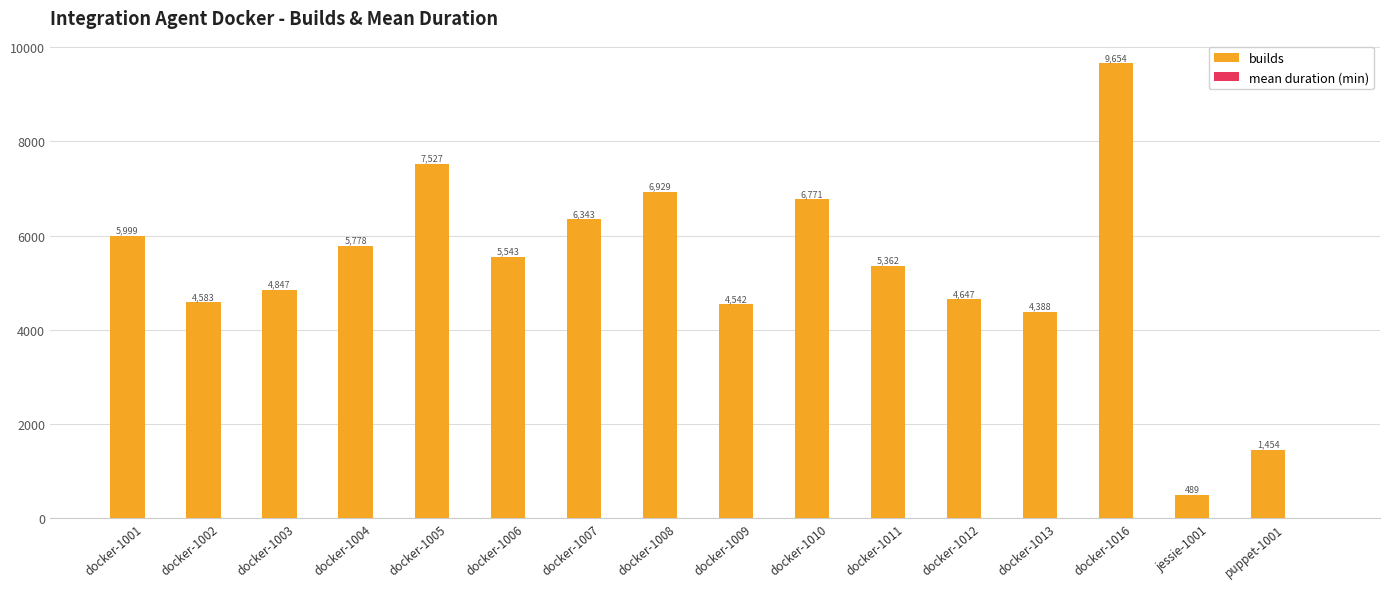

The value of builds at docker-1012 is 6287.9. True or false?

False